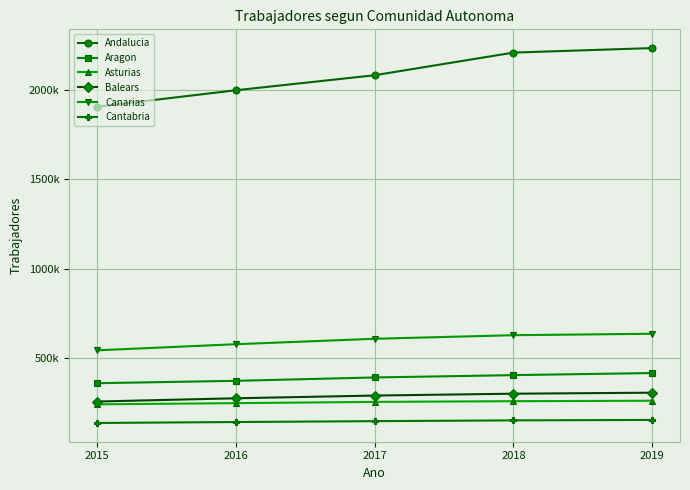

Reading left to right, what are all the values shown in this chart?

Andalucia: 2015=1906648	2016=1998727	2017=2082773	2018=2209429	2019=2234729
Aragon: 2015=360787	2016=374017	2017=392884	2018=405927	2019=417585
Asturias: 2015=242548	2016=249187	2017=256251	2018=260181	2019=262790
Balears: 2015=258254	2016=276504	2017=291708	2018=302089	2019=307698
Canarias: 2015=544551	2016=578755	2017=609139	2018=629218	2019=637283
Cantabria: 2015=138370	2016=143699	2017=148566	2018=152950	2019=155406